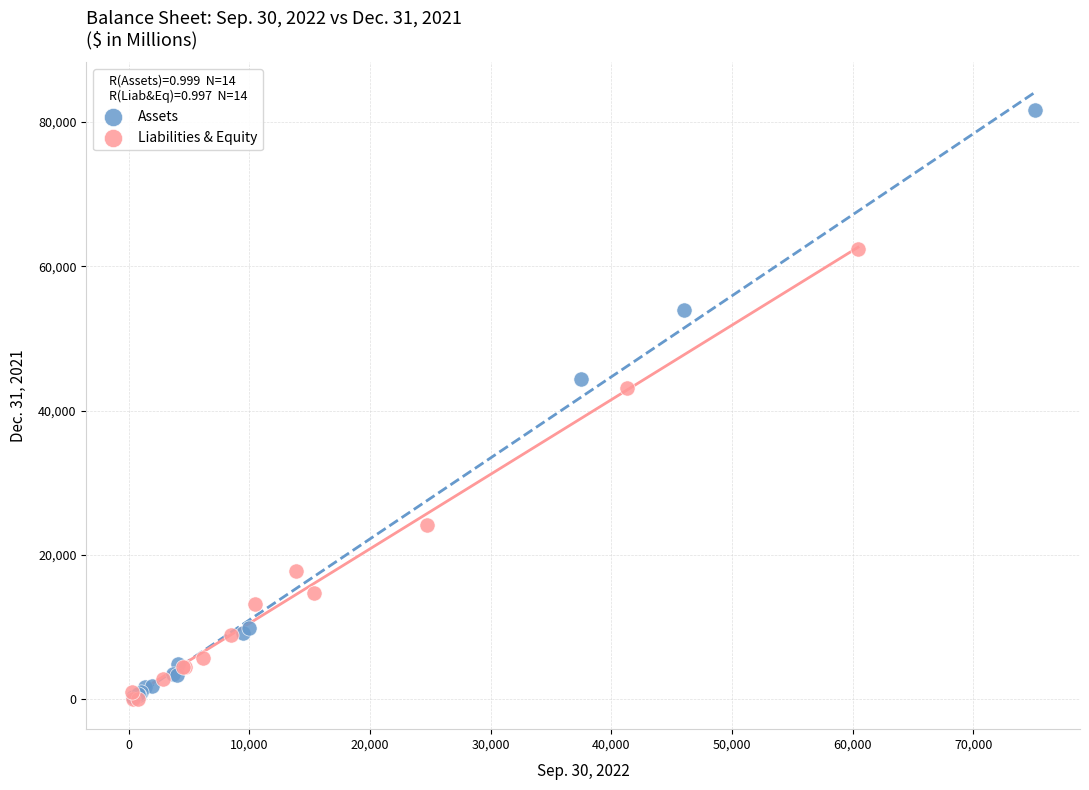

Which series has the widest spread of Y values?

Assets